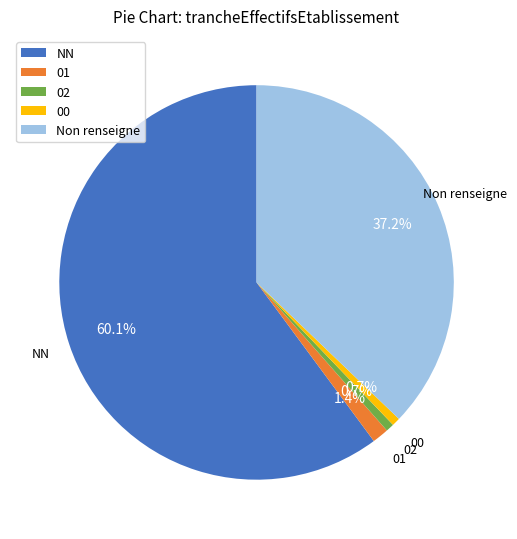

Between 00 and Non renseigne, which is larger?

Non renseigne